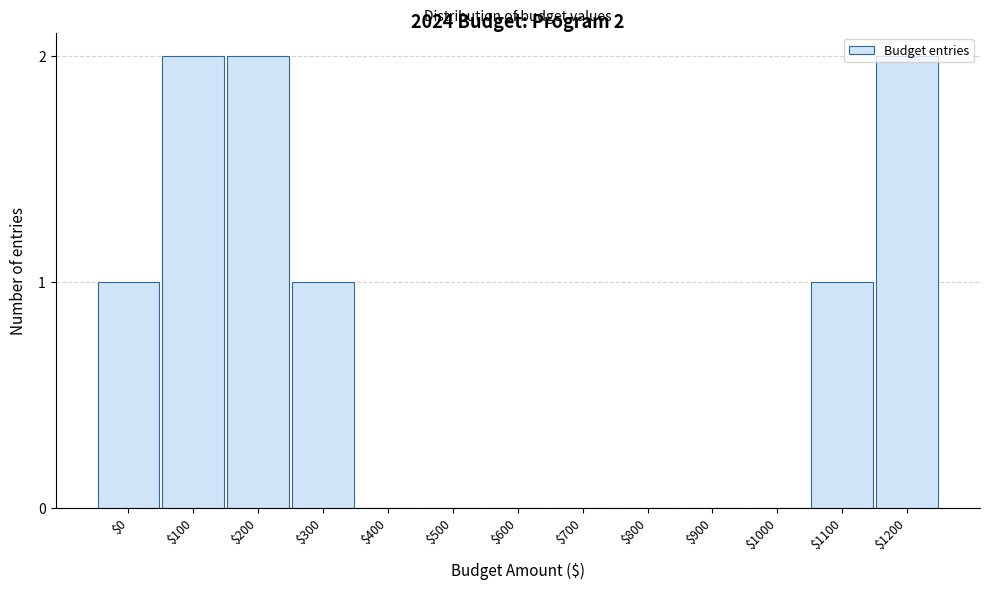

What is the sum of all values?

9